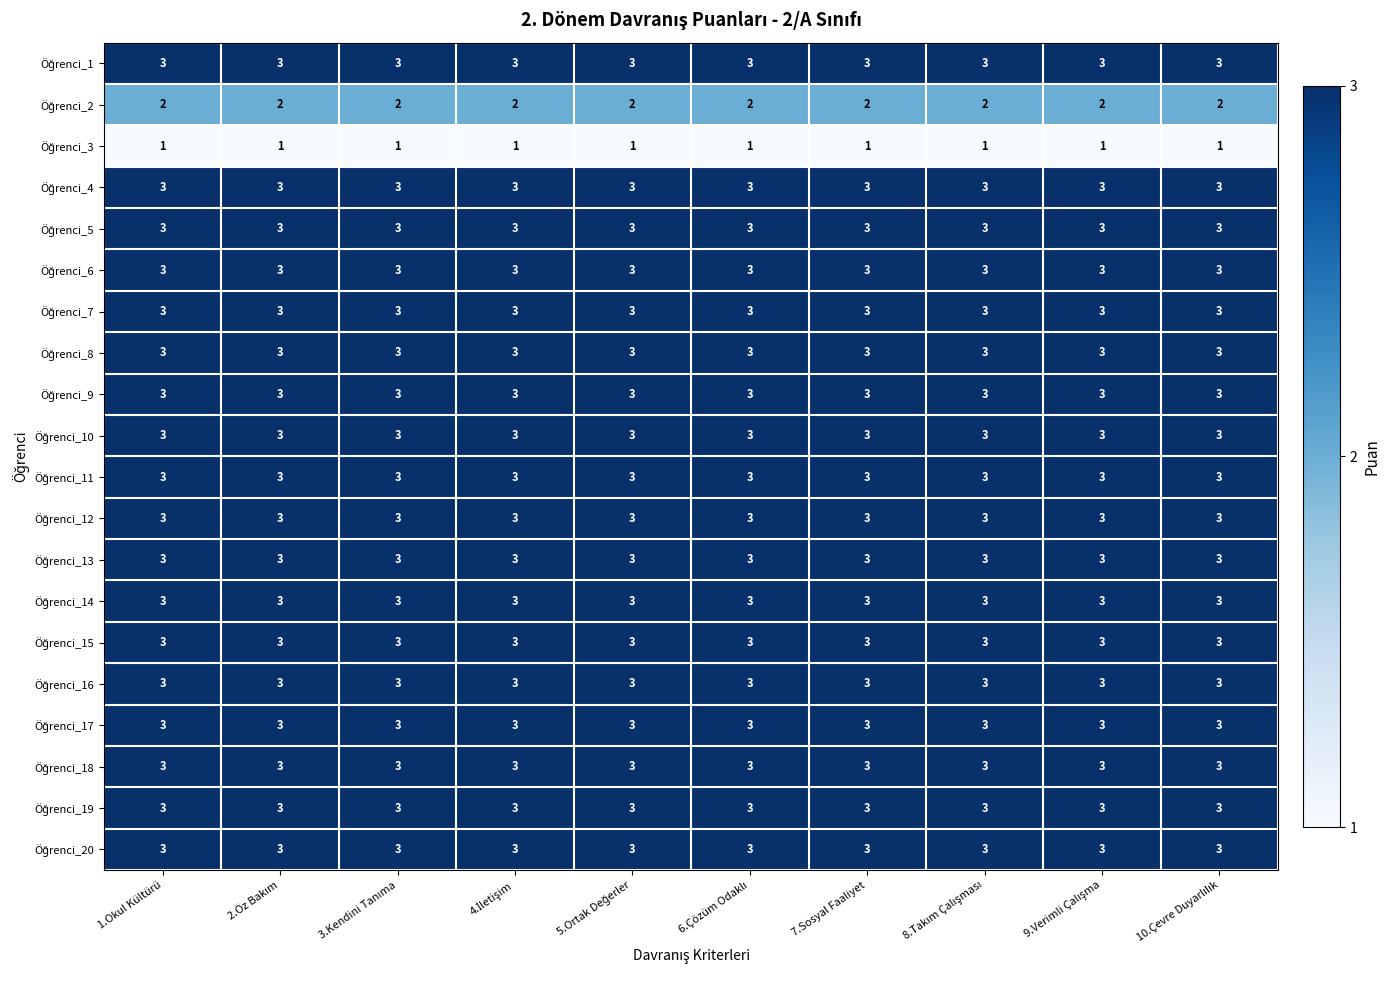

What is the total value across all series at 1.Okul Kültürü?

57